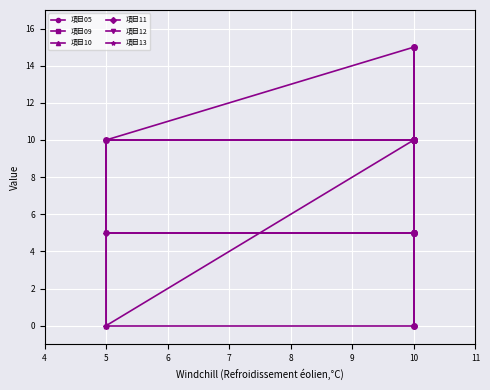

Which has a higher value, 13 or 11?

13